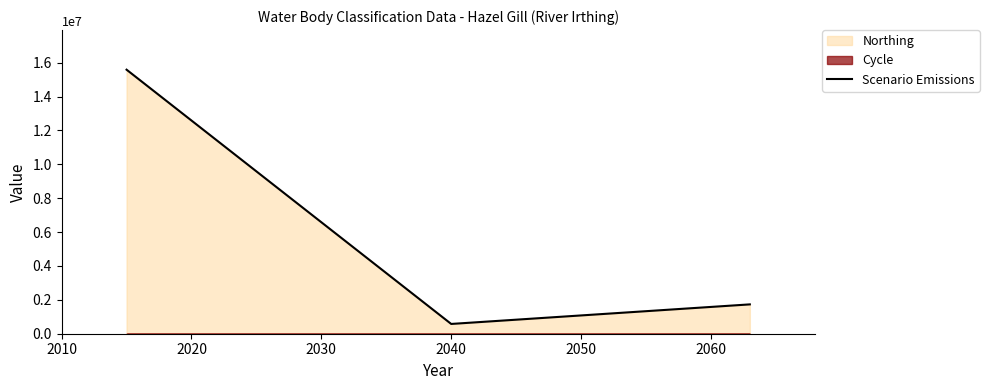

What is the difference between the values at 2010 and 2030?

13854816